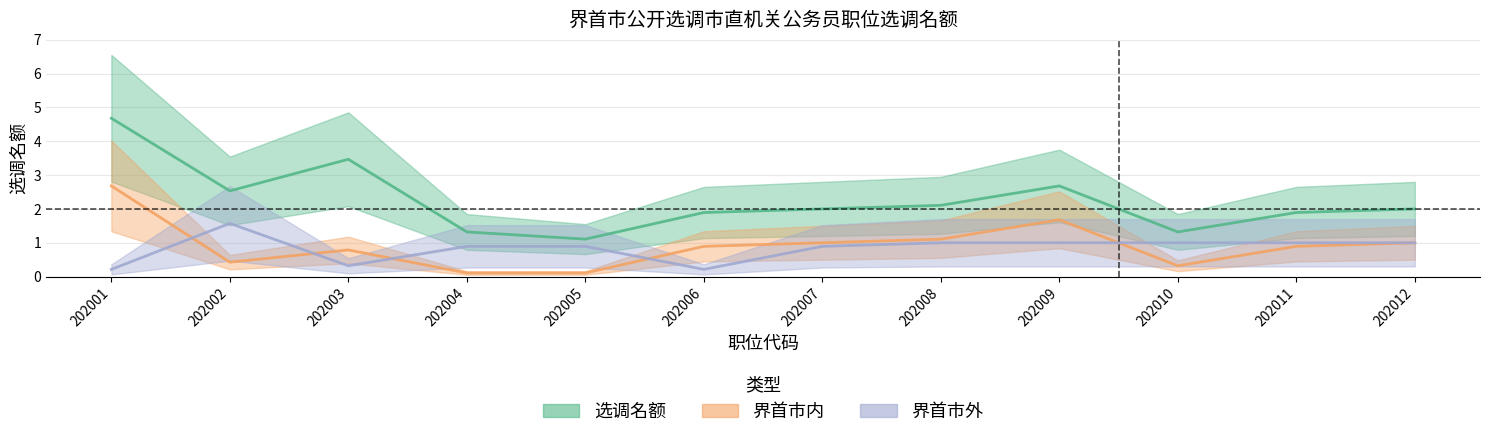

What is the approximate value of 界首市外 at 202007?

0.9